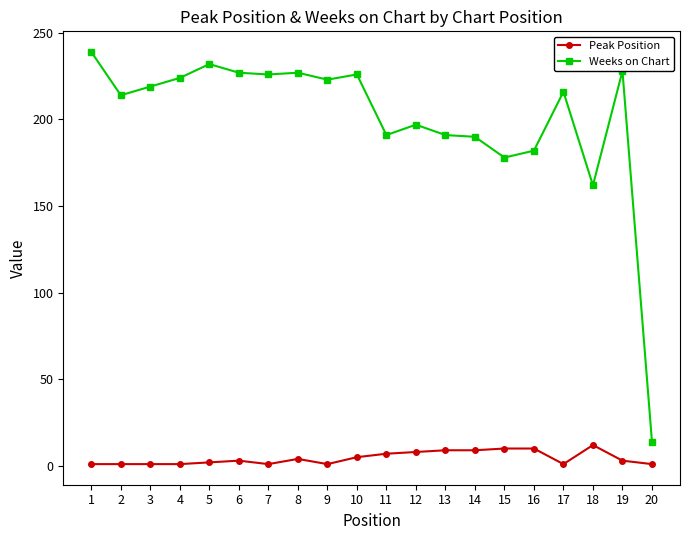

Which series changed the most between 14 and 17?

Weeks on Chart